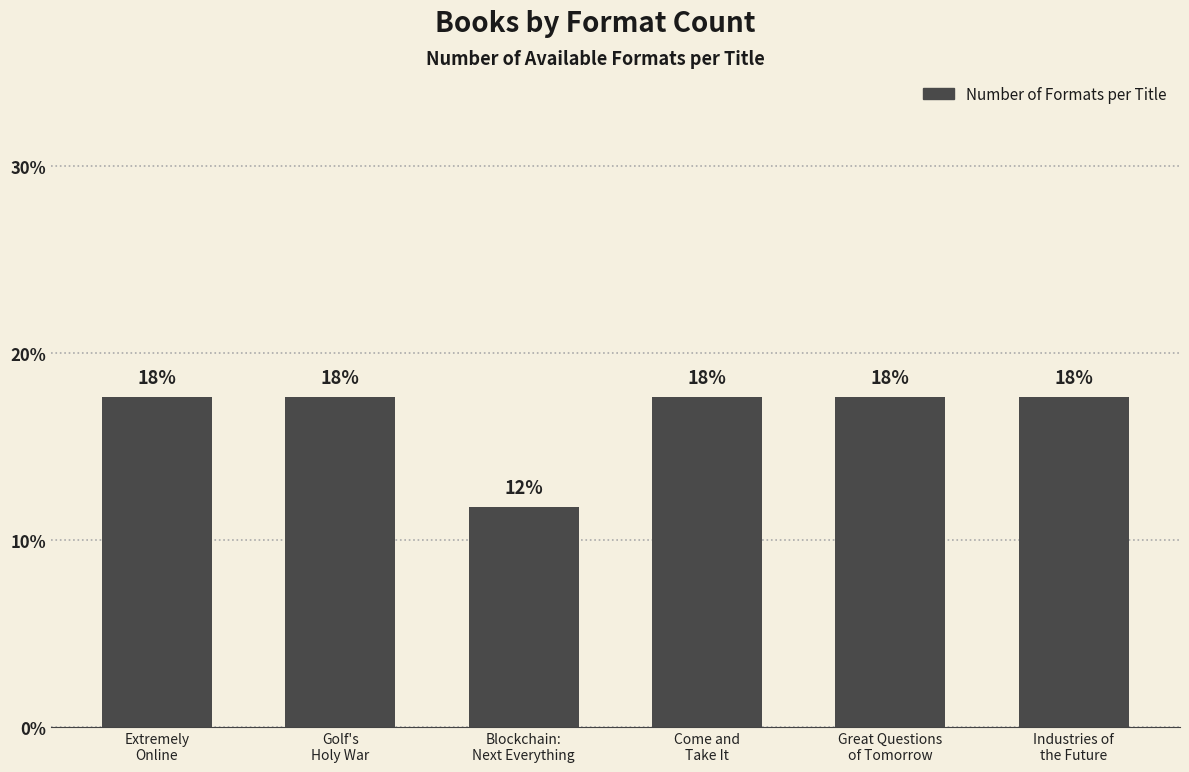

Approximately how many times larger is the value at Extremely
Online compared to Blockchain:
Next Everything?

1.5